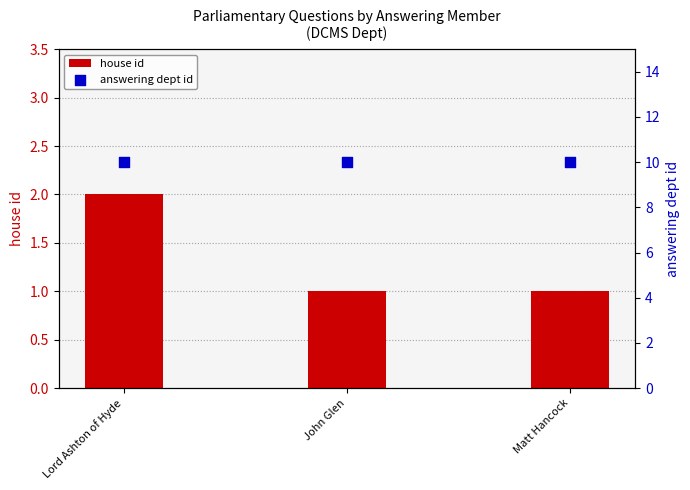

At which category is the sum across all series the highest?

Lord Ashton of Hyde